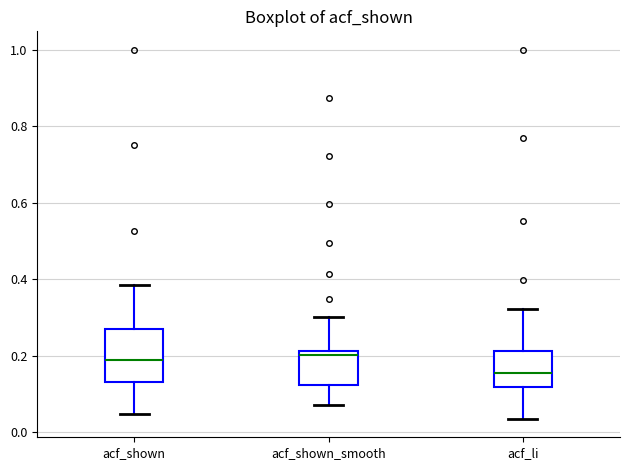

Reading left to right, transcribe this box plot: for each box, give where its median line is, the range the box spans, and where its two whiskers end, as read against the y-axis. The values are not printed on the chart, so give them approximately, as read against the axis.

acf_shown: median 0.18, box 0.14 to 0.26, whiskers 0.04 to 0.38
acf_shown_smooth: median 0.20, box 0.12 to 0.22, whiskers 0.08 to 0.30
acf_li: median 0.16, box 0.12 to 0.22, whiskers 0.04 to 0.32